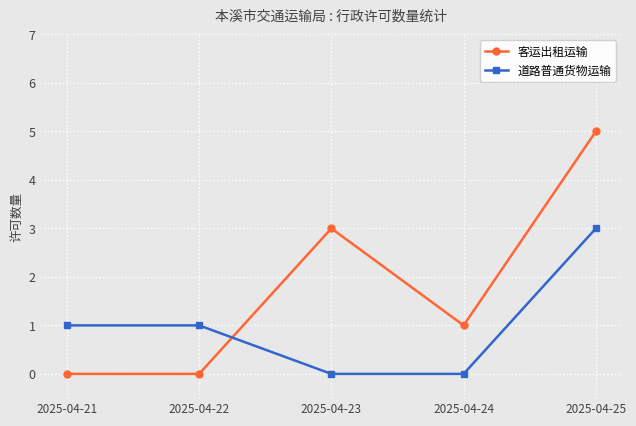

What is the difference between the 道路普通货物运输 values at 2025-04-24 and 2025-04-25?

3